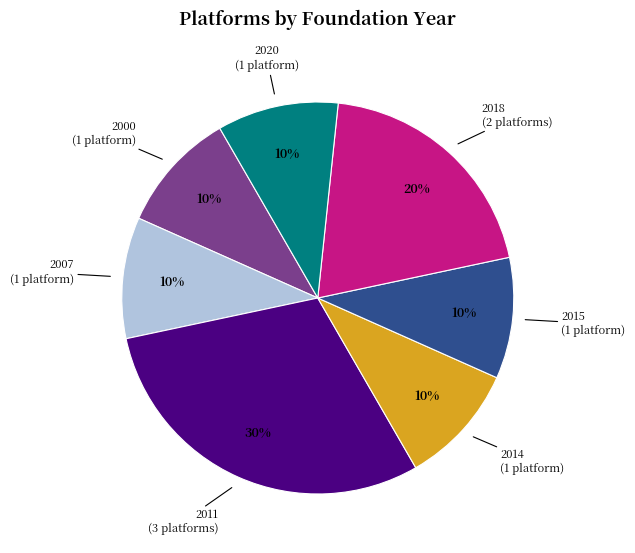

To the nearest percent, what is the difference between the largest and smallest slice percentages?

20%